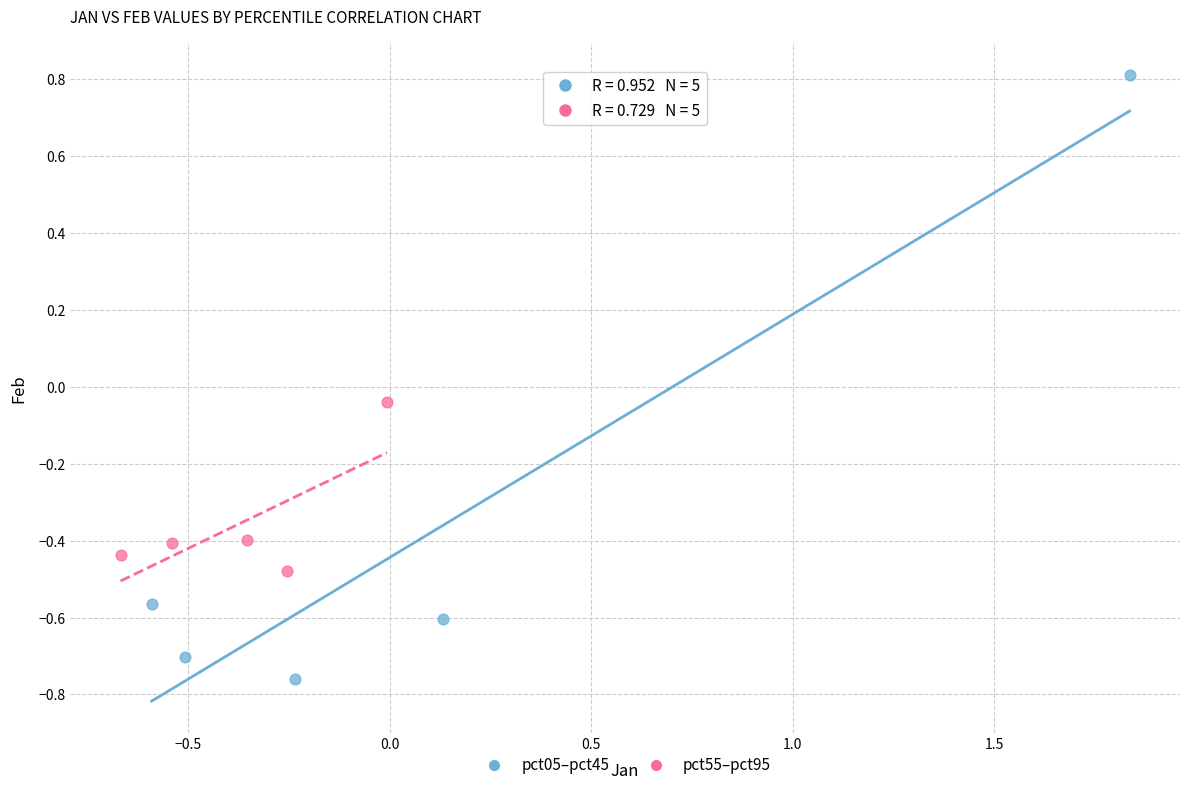

Which series reaches the minimum Y coordinate?

pct05–pct45